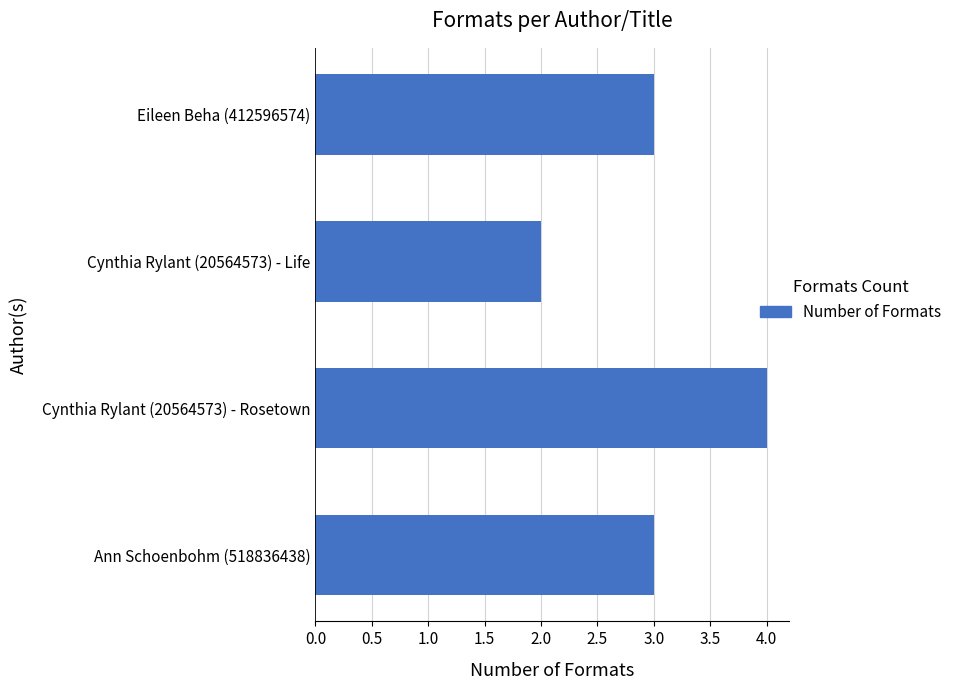

Reading bottom to top, list all the values displayed in this chart.

3	4	2	3